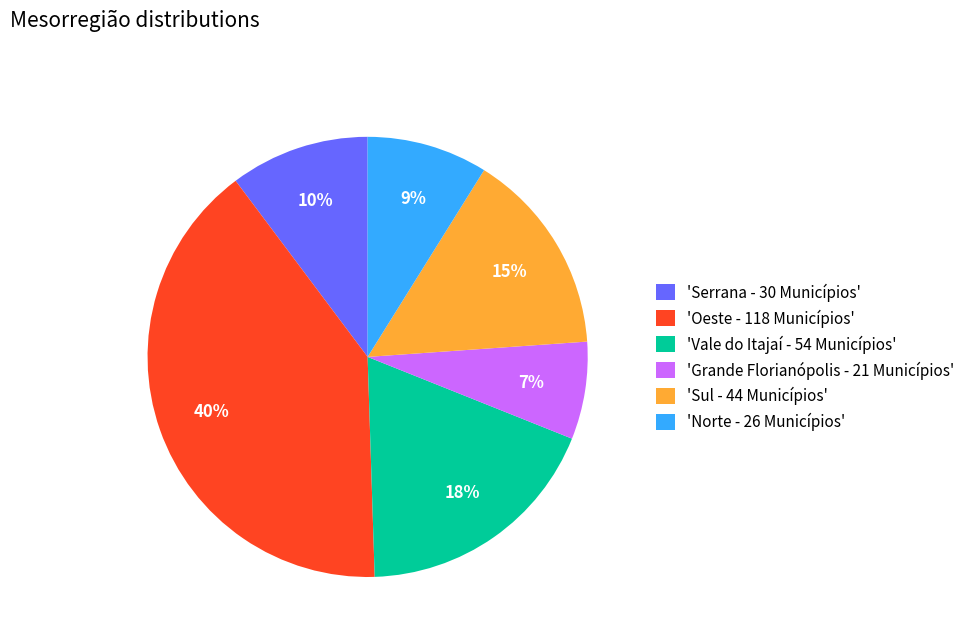

To the nearest percent, what is the average slice percentage?

17%